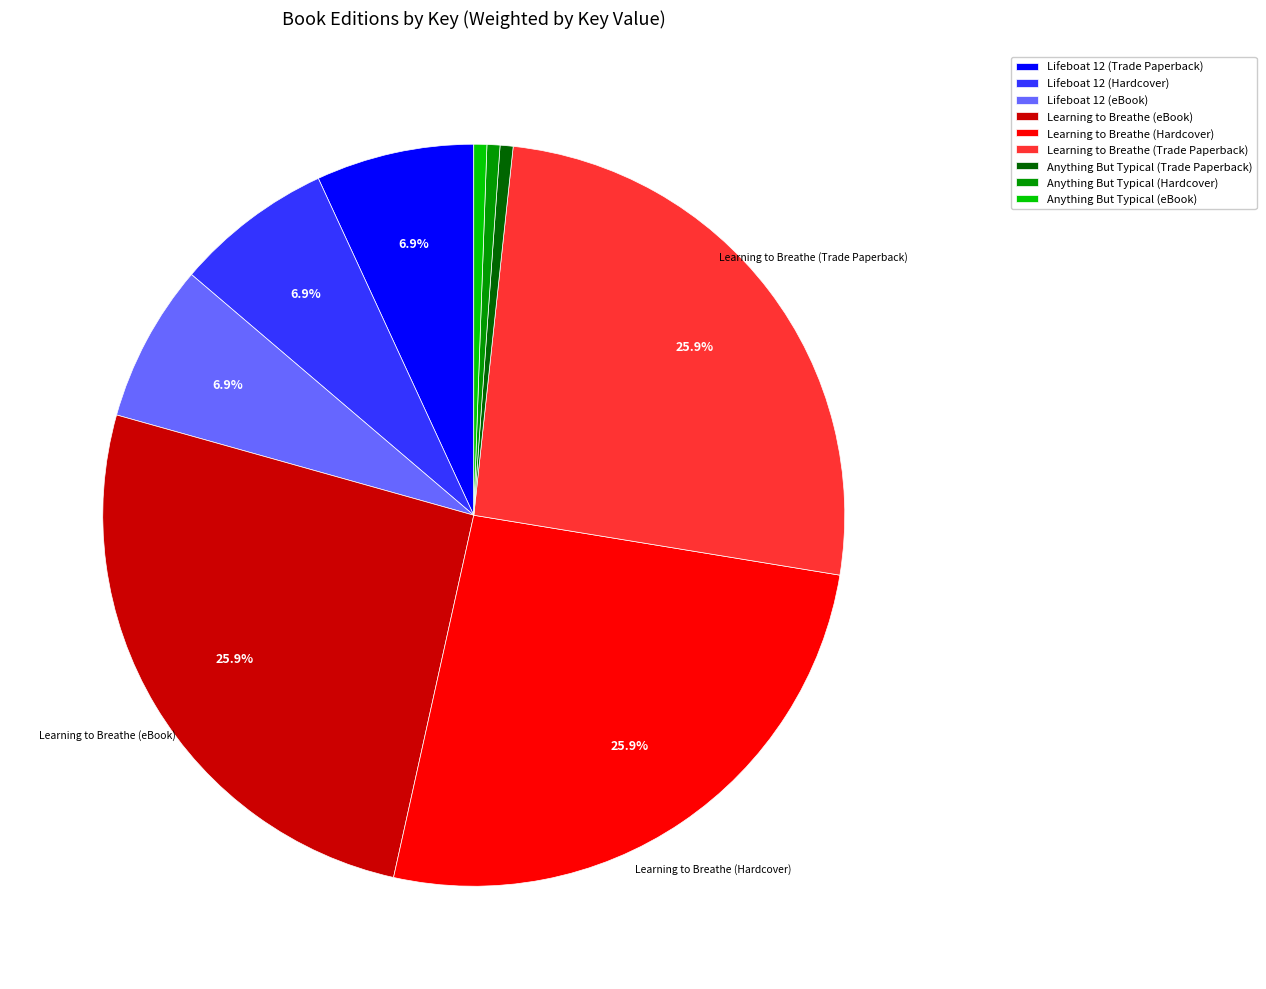

How many segments does this pie chart have?

9